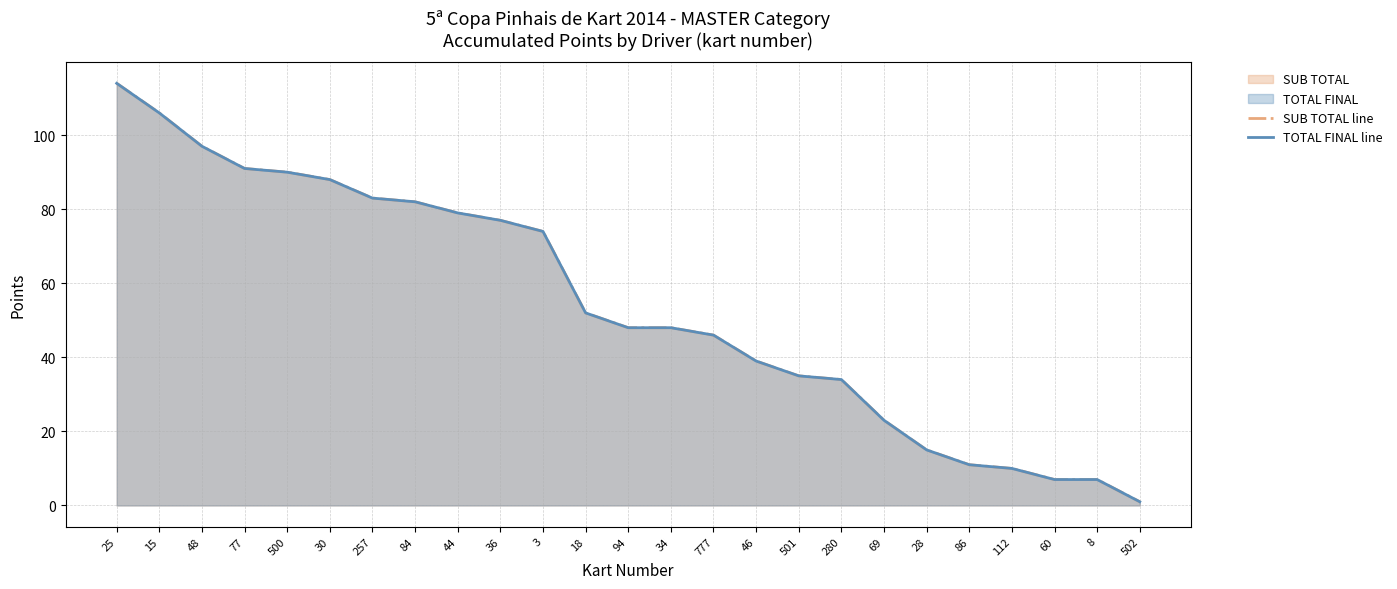

Rank the series by their maximum value, from lowest to highest.

SUB TOTAL line, TOTAL FINAL line